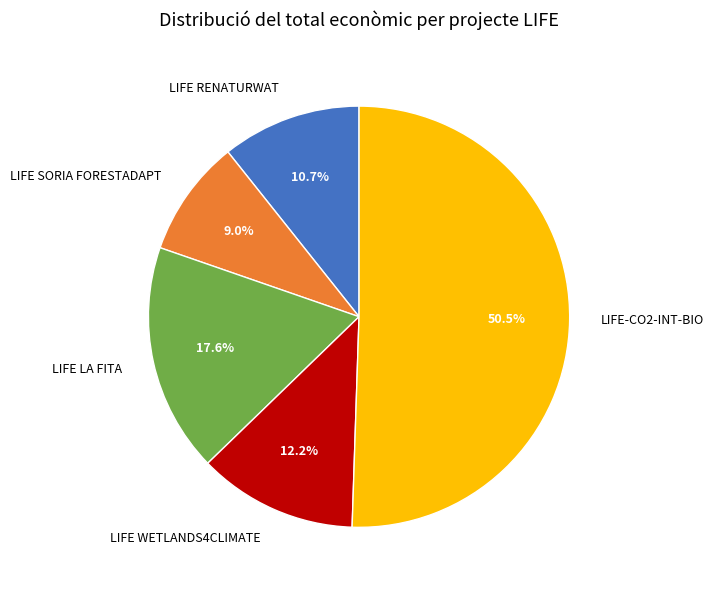

To the nearest percent, what is the combined percentage of LIFE LA FITA and LIFE SORIA FORESTADAPT?

27%